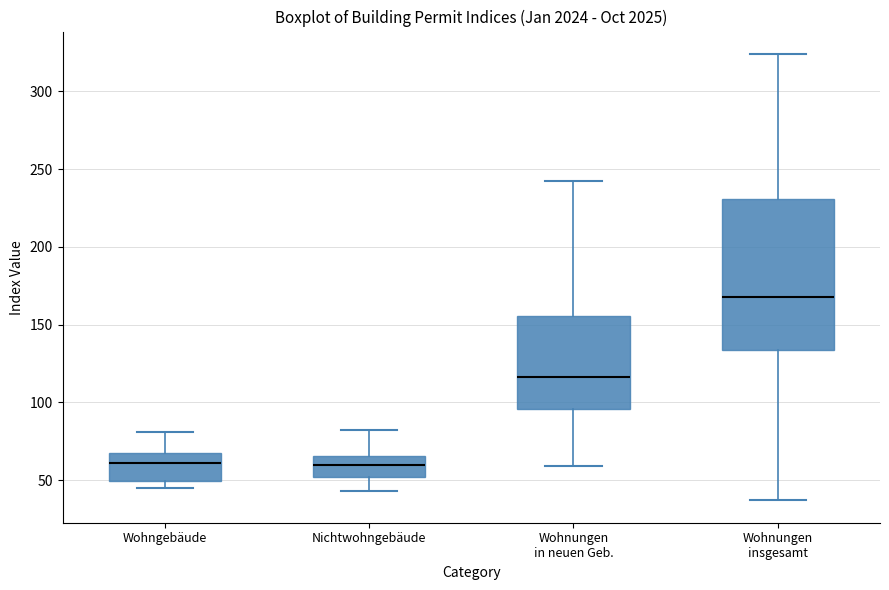

Comparing the boxes themselves (not the whiskers), which one is the tallest?

Wohnungen insgesamt